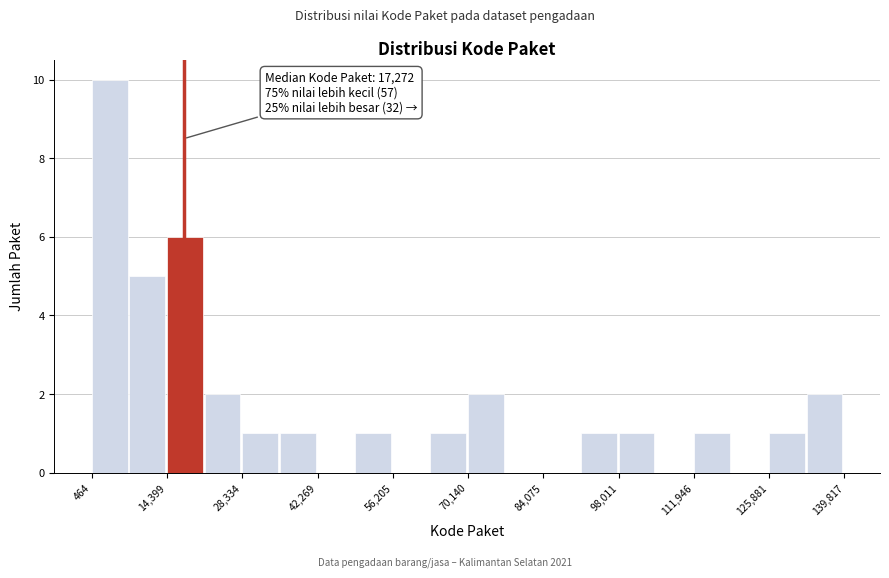

Read against the x-axis, roughly where is the centre of the tallest bar?

4000